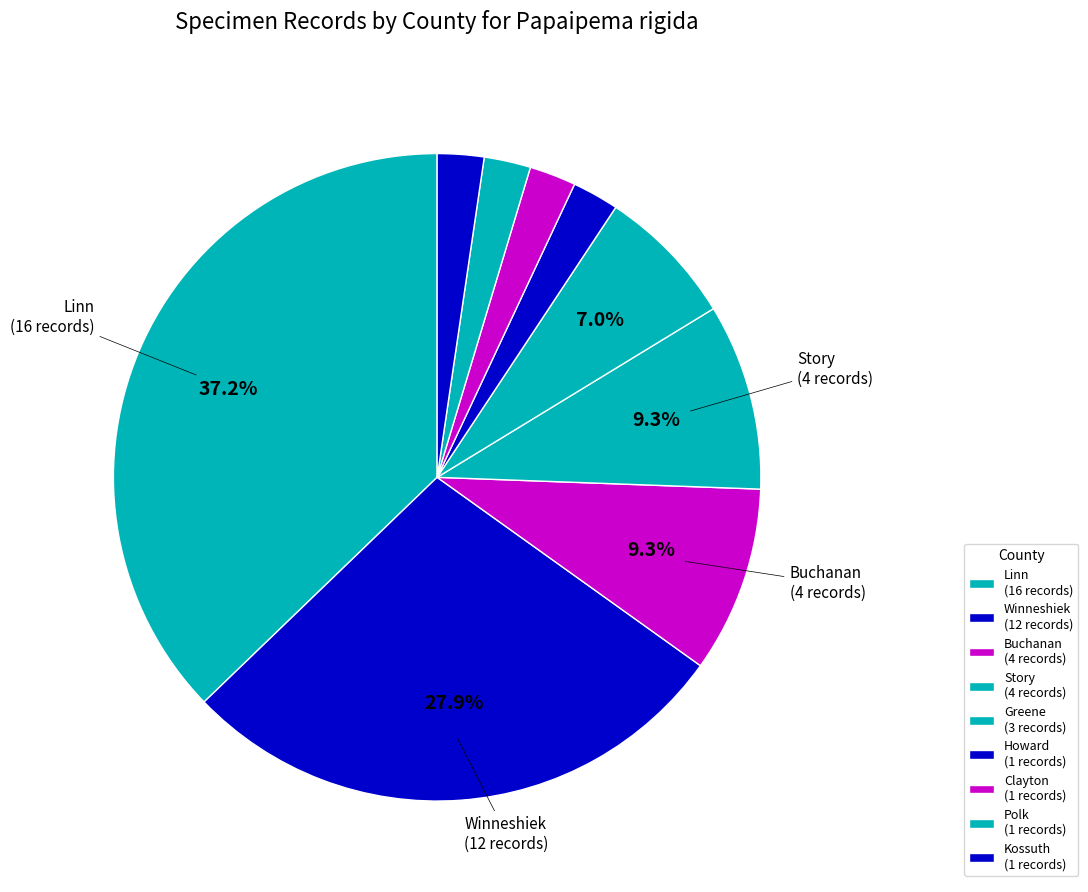

What portion of the pie excludes Howard?

97.7%